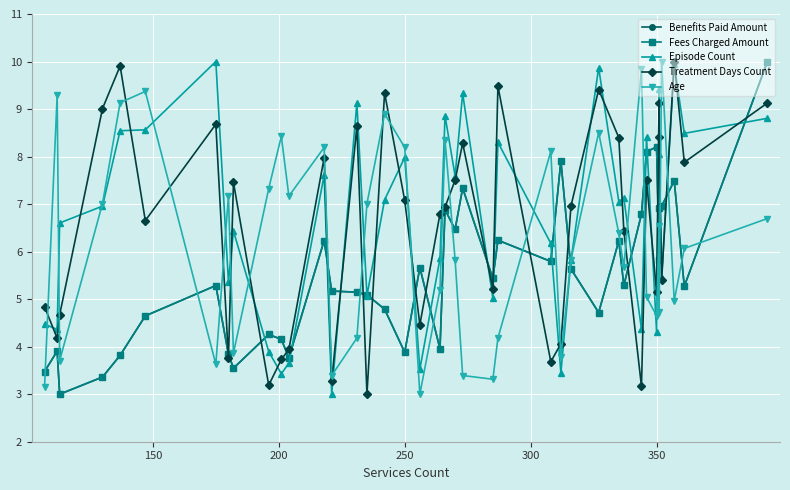

The Fees Charged Amount series shows 6.8 at 150. True or false?

False